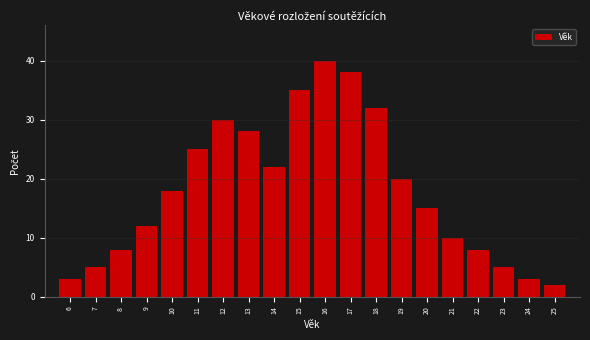

Reading left to right, extract all data points from this chart.

6=3	7=5	8=8	9=12	10=18	11=25	12=30	13=28	14=22	15=35	16=40	17=38	18=32	19=20	20=15	21=10	22=8	23=5	24=3	25=2